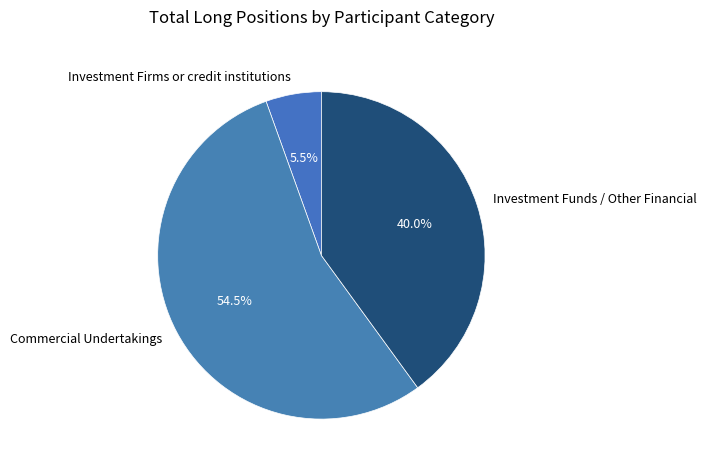

Does any single category account for the majority?

Yes